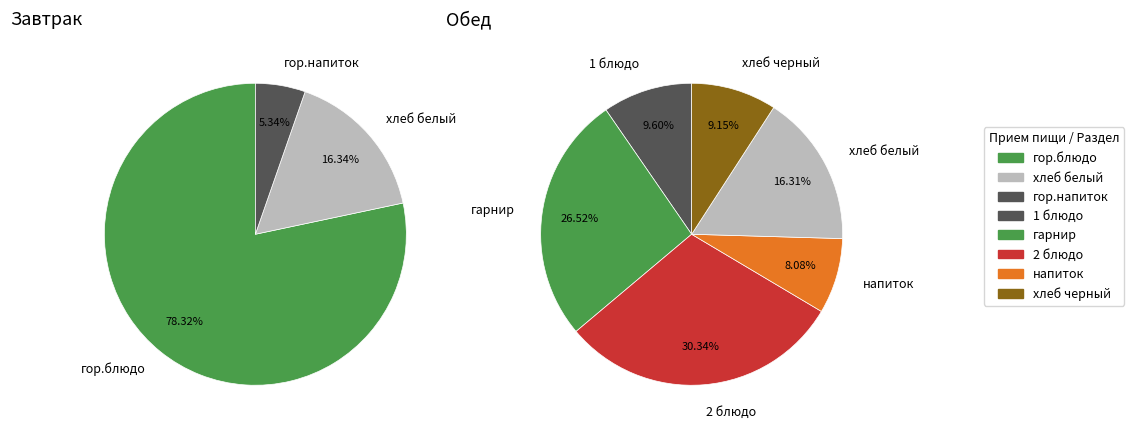

How many segments does this pie chart have?

3